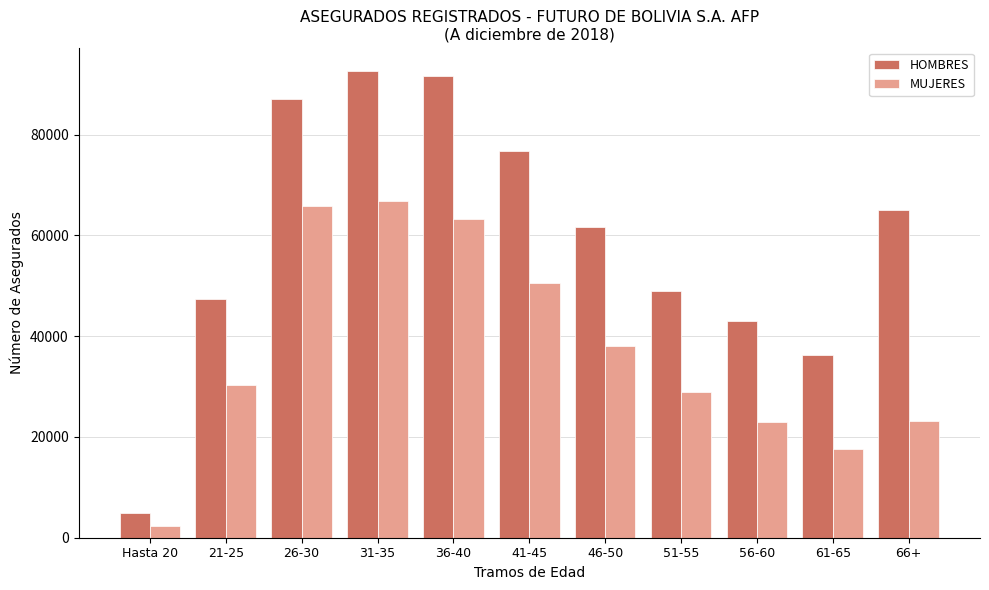

What are all the series names shown in the legend?

HOMBRES, MUJERES